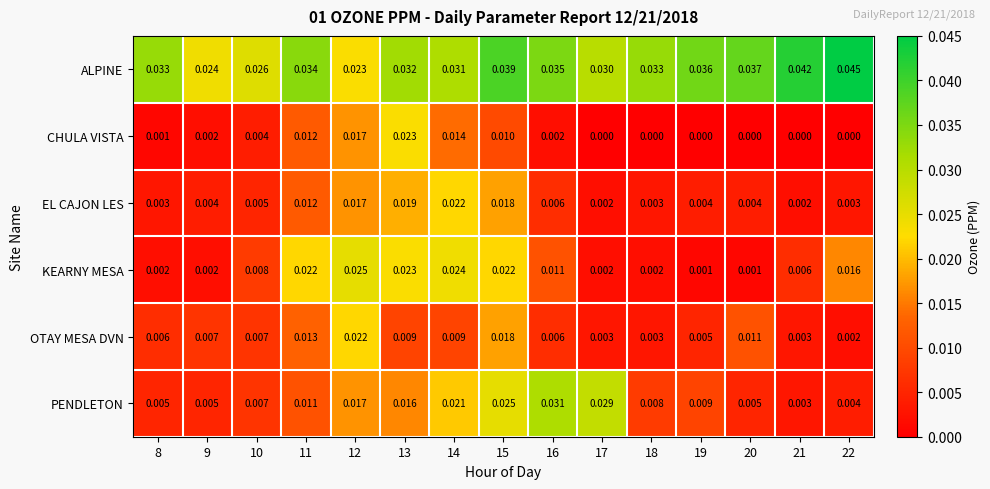

At 14, list the series in order from largest to smallest.

ALPINE, KEARNY MESA, EL CAJON LES, PENDLETON, CHULA VISTA, OTAY MESA DVN